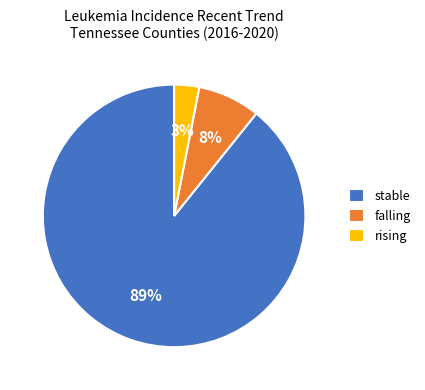

Between rising and falling, which is larger?

falling